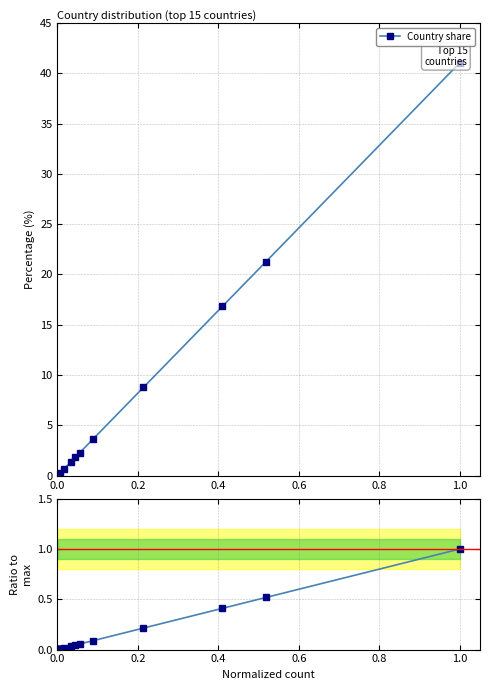

Which series has the largest total across all categories?

Country share